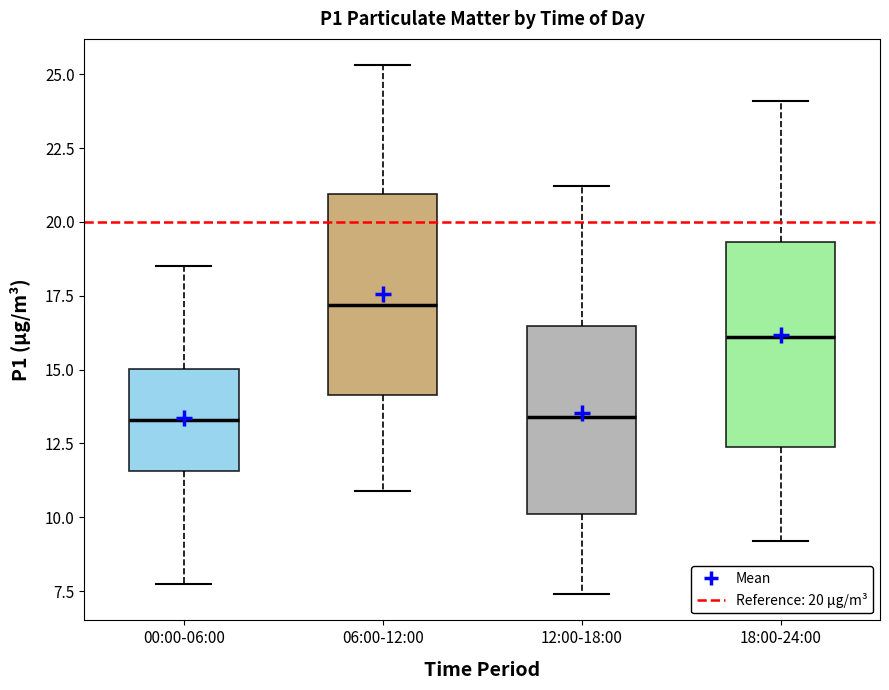

Reading left to right, transcribe this box plot: for each box, give where its median line is, the range the box spans, and where its two whiskers end, as read against the y-axis. The values are not printed on the chart, so give them approximately, as read against the axis.

00:00-06:00: median 13.5, box 11.5 to 15.0, whiskers 7.5 to 18.5
06:00-12:00: median 17.0, box 14.0 to 21.0, whiskers 11.0 to 25.5
12:00-18:00: median 13.5, box 10.0 to 16.5, whiskers 7.5 to 21.0
18:00-24:00: median 16.0, box 12.5 to 19.5, whiskers 9.0 to 24.0